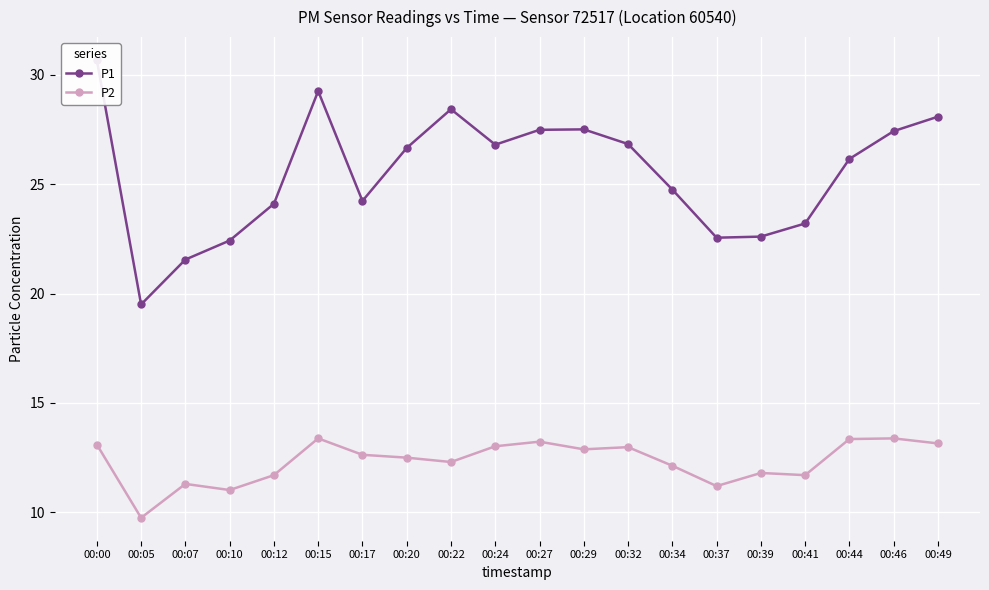

What is the minimum value for P2?

9.8